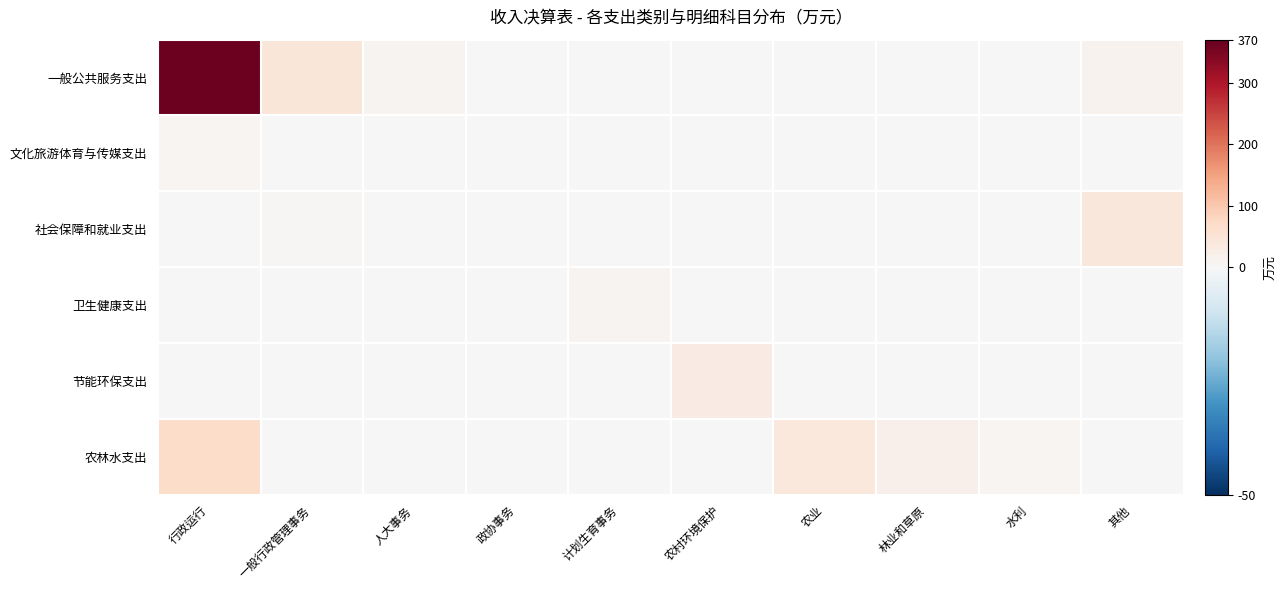

What is the greatest value displayed?

362.2